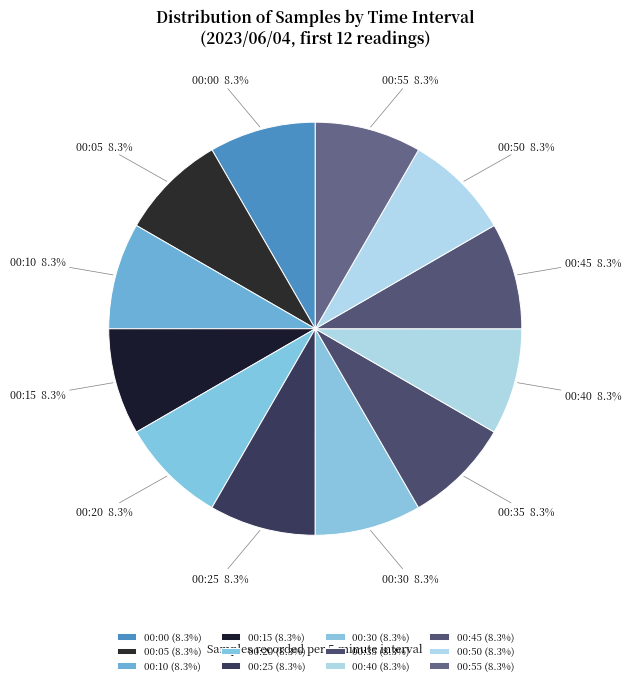

Is there any slice that represents more than half of the pie?

No